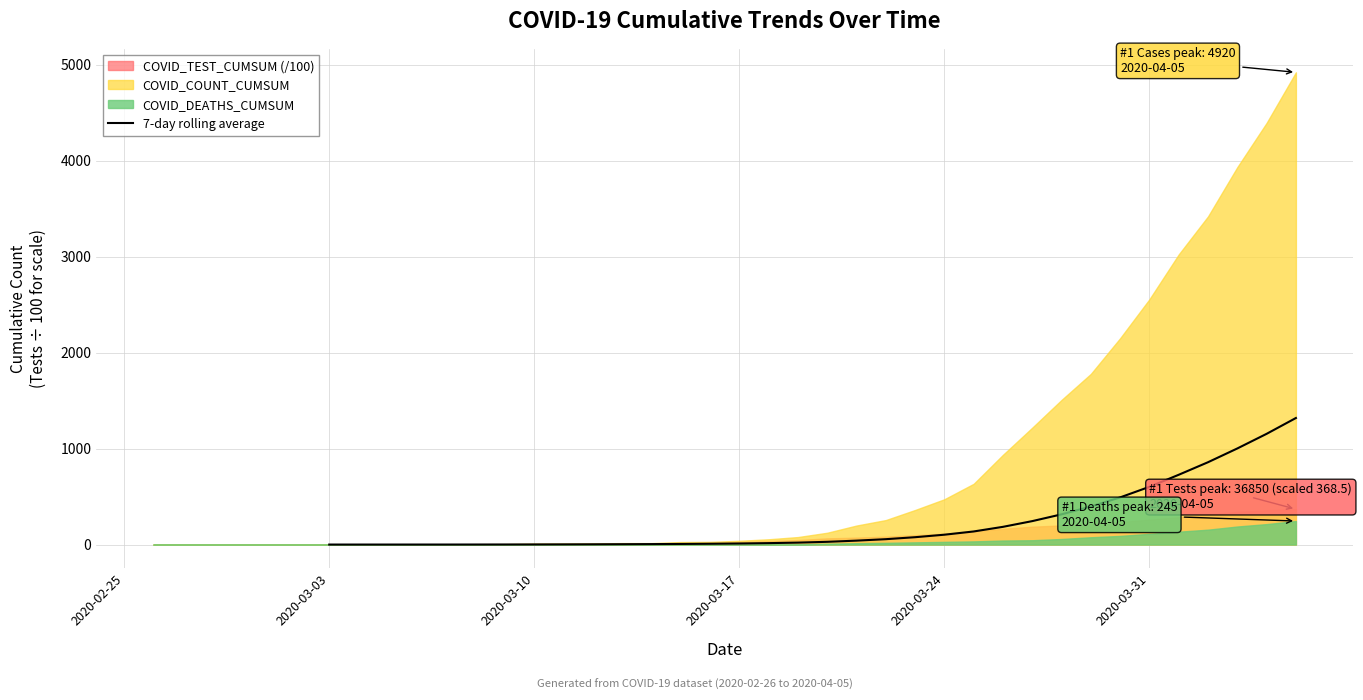

Reading right to left, list all the values displayed in this chart.

1318.5	1153.5	1001.2	857.8	727.1	601.5	491.3	396.4	314.7	244.2	184.6	136.4	102.6	76.6	56.0	40.8	28.5	20.2	14.9	11.0	8.3	6.3	4.8	3.6	2.6	1.9	1.3	0.7	0.4	0.2	0.1	0.1	0.0	0.0